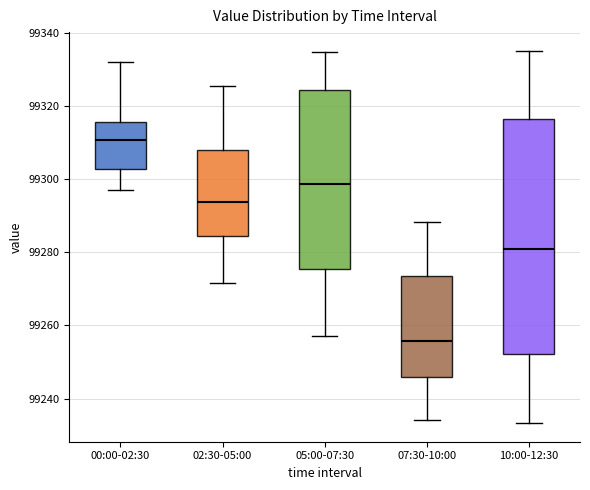

Which box has the highest median line?

00:00-02:30